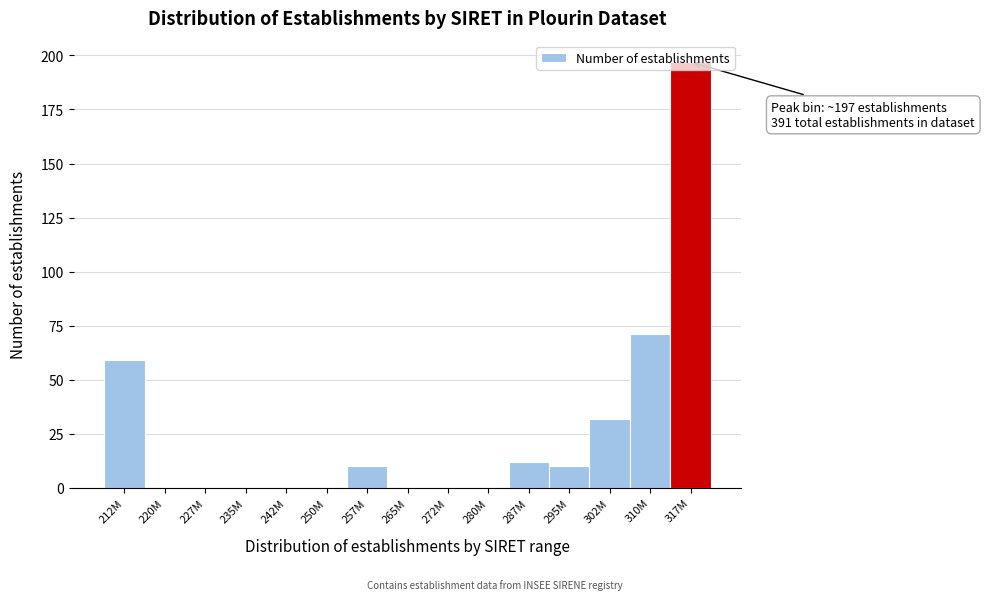

Which has a higher value, 287M or 250M?

287M